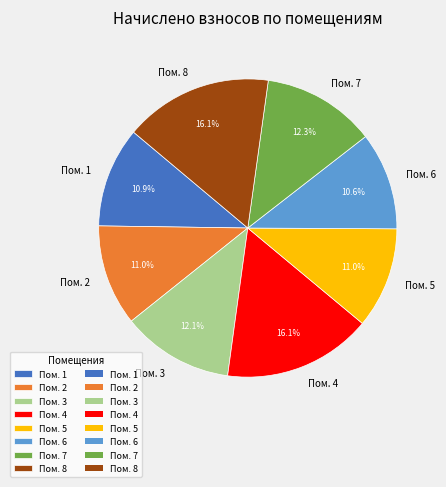

How many segments does this pie chart have?

8